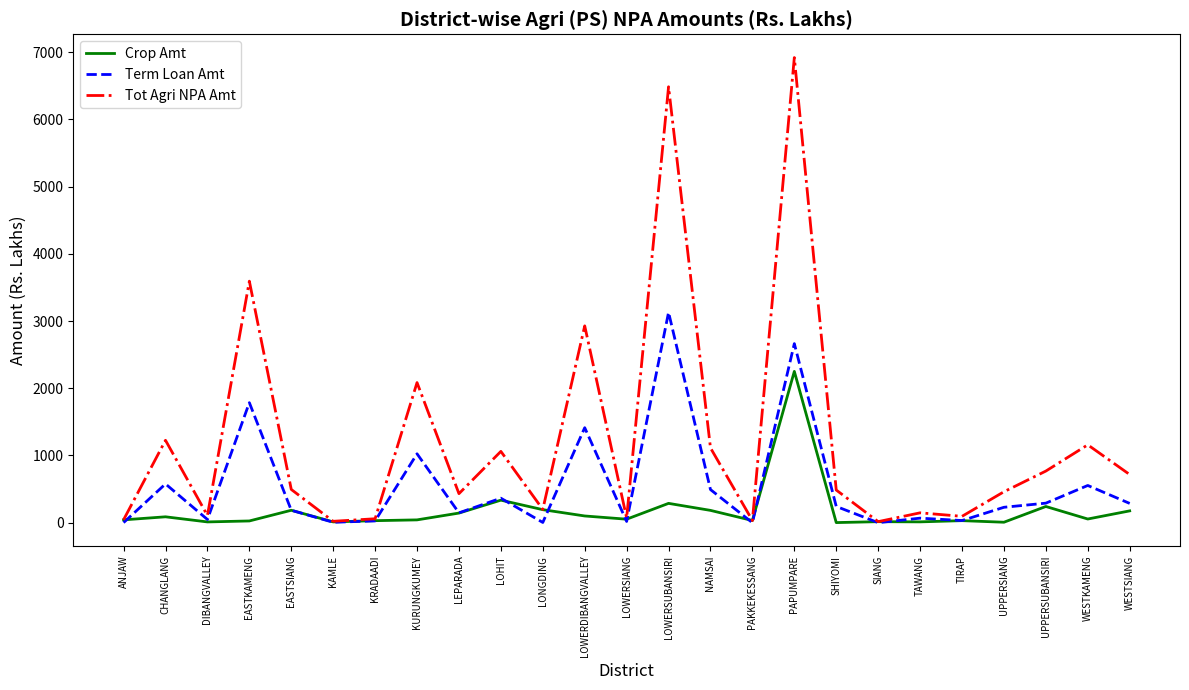

The Tot Agri NPA Amt series shows 494.9 at EASTSIANG. True or false?

True